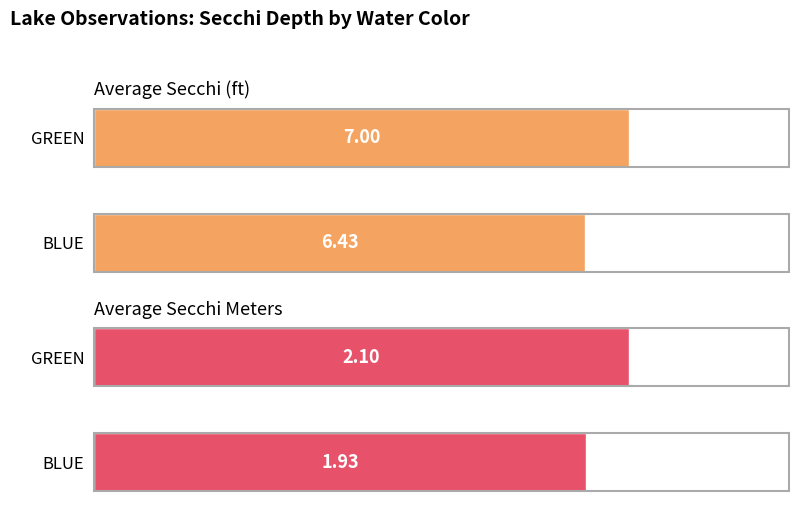

True or false: Average Secchi Meters has a value of 1.9 at BLUE.

True